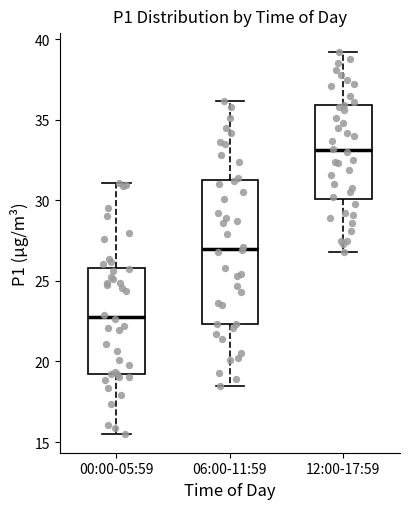

Where does the lower whisker of the box for 00:00-05:59 end on the y-axis? The values are not printed on the chart, so give them approximately, as read against the axis.

15.5